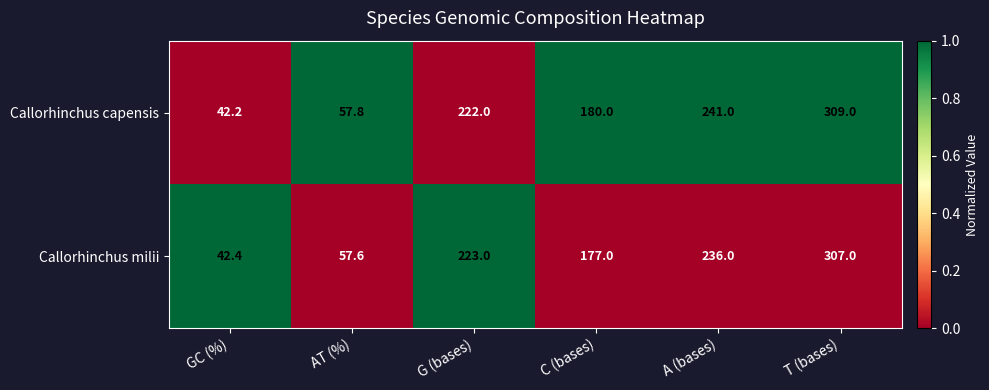

How many series are shown in this chart?

2